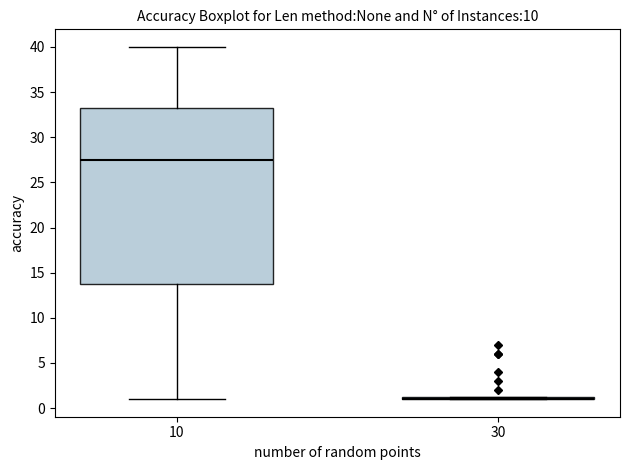

Where does the median line of the box at x = 10 sit on the y-axis? The values are not printed on the chart, so give them approximately, as read against the axis.

27.5